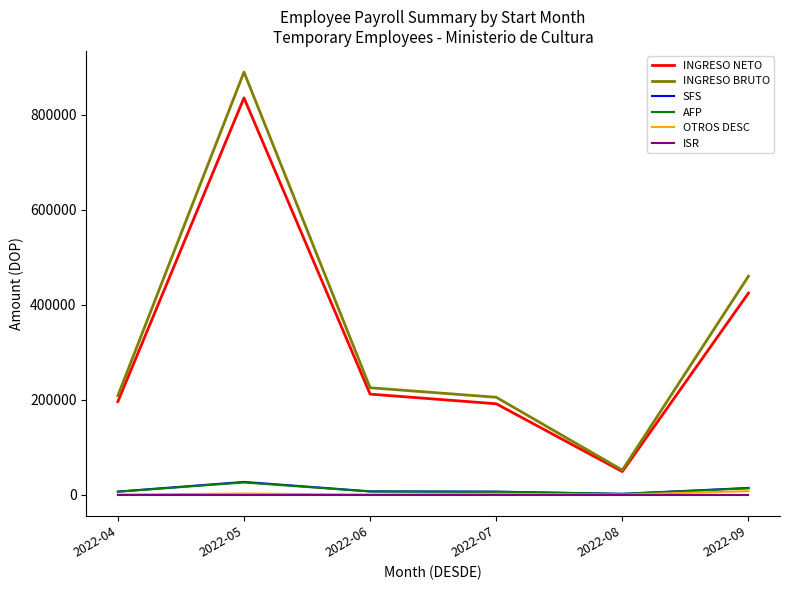

How many distinct data groups are displayed?

6